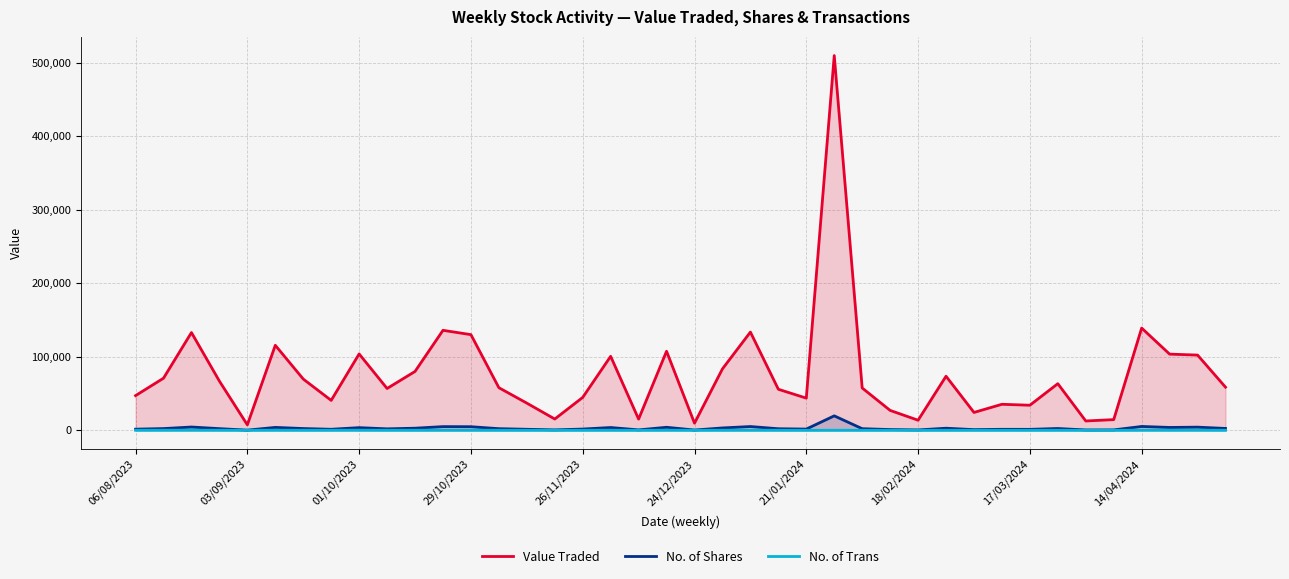

What is the greatest value displayed?

509416